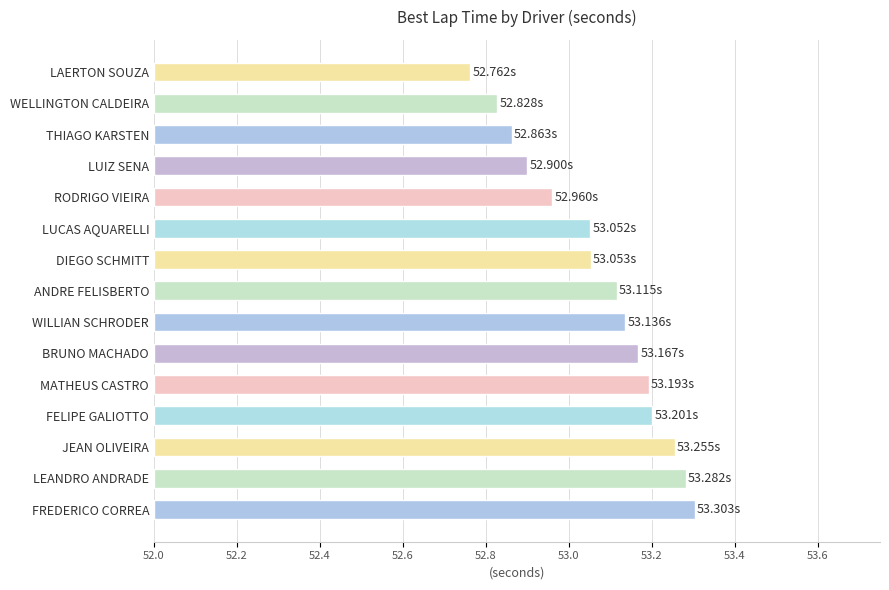

Which has a higher value, LUIZ SENA or LEANDRO ANDRADE?

LEANDRO ANDRADE